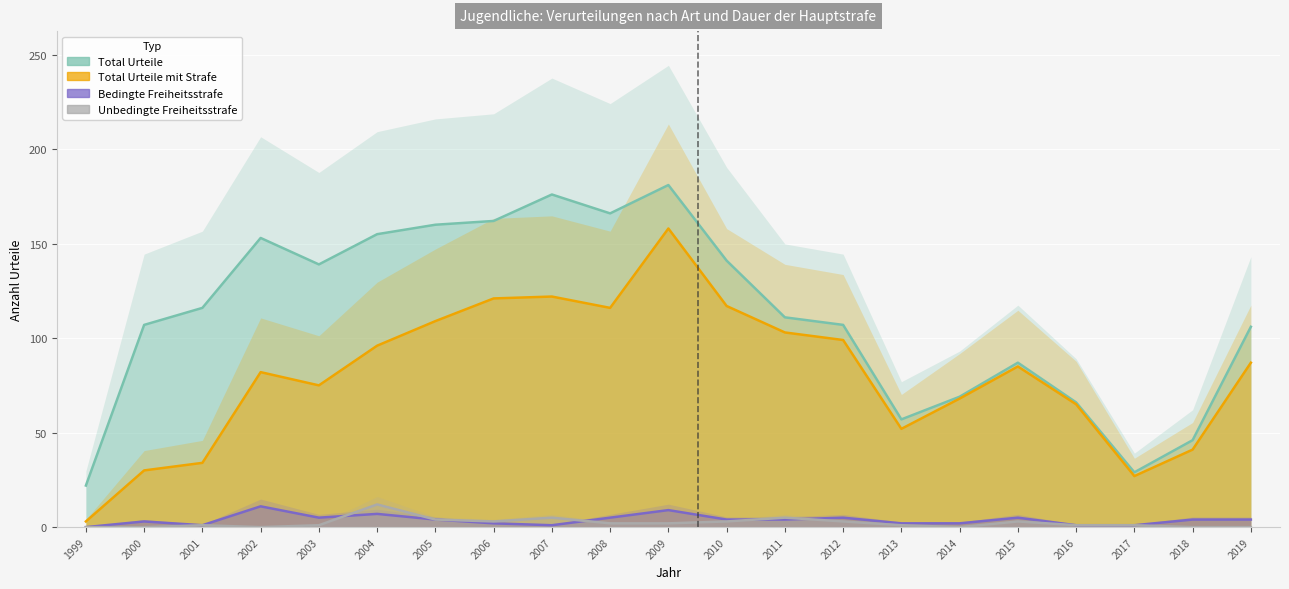

True or false: Total Urteile mit Strafe and Bedingte Freiheitsstrafe intersect in this chart.

False